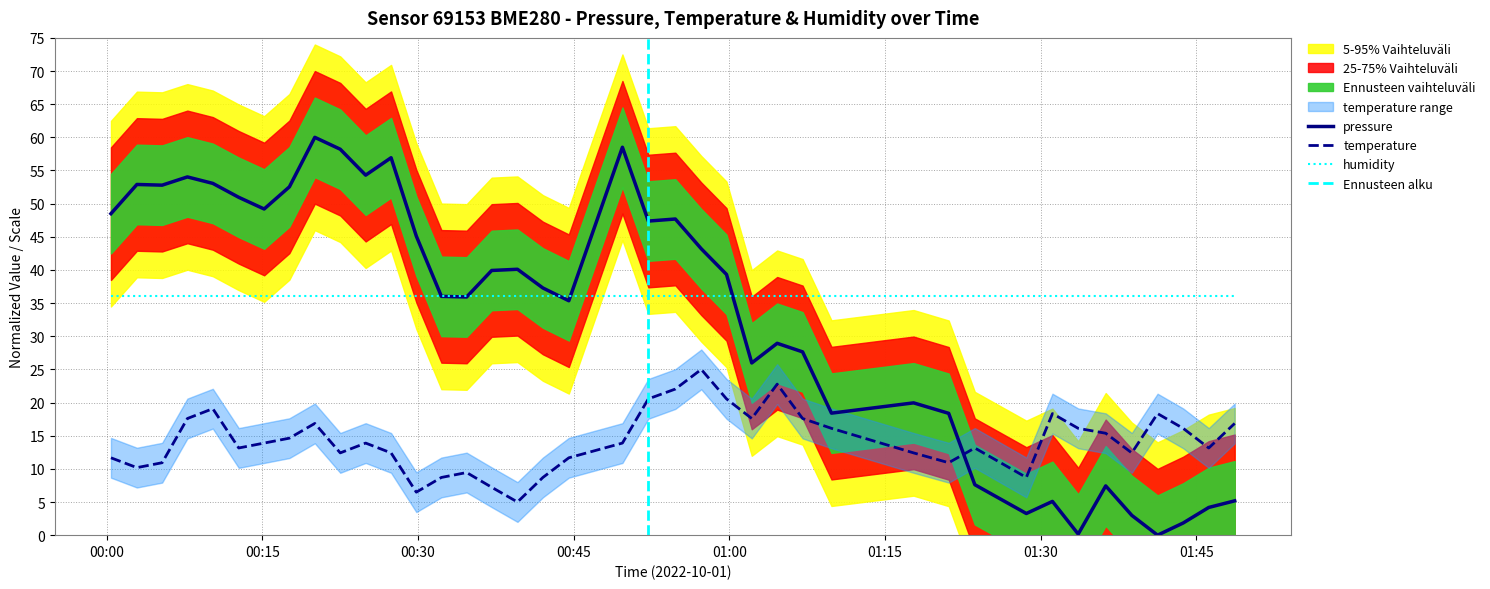

What is the value of the pressure point at the 20th from the left?

58.5